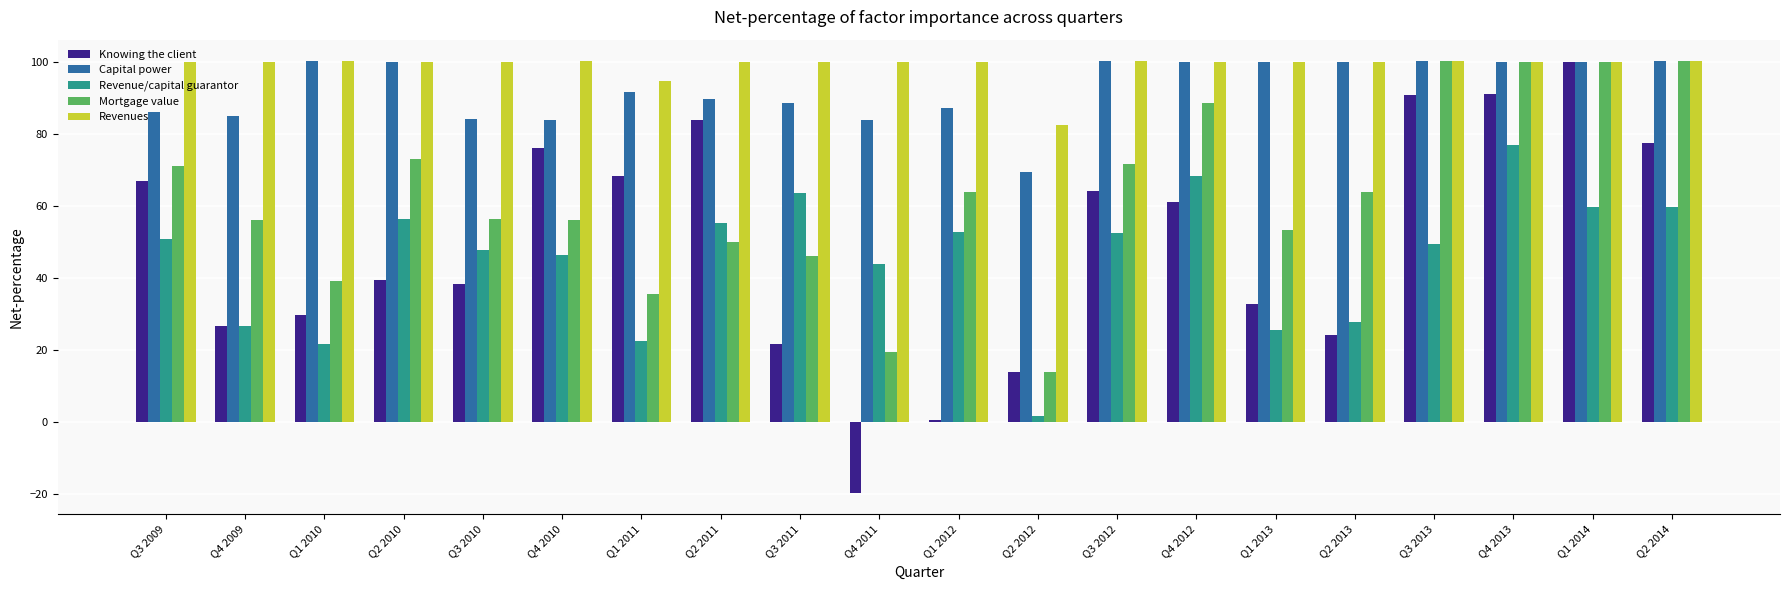

What is the sum of all Mortgage value values?

1256.9